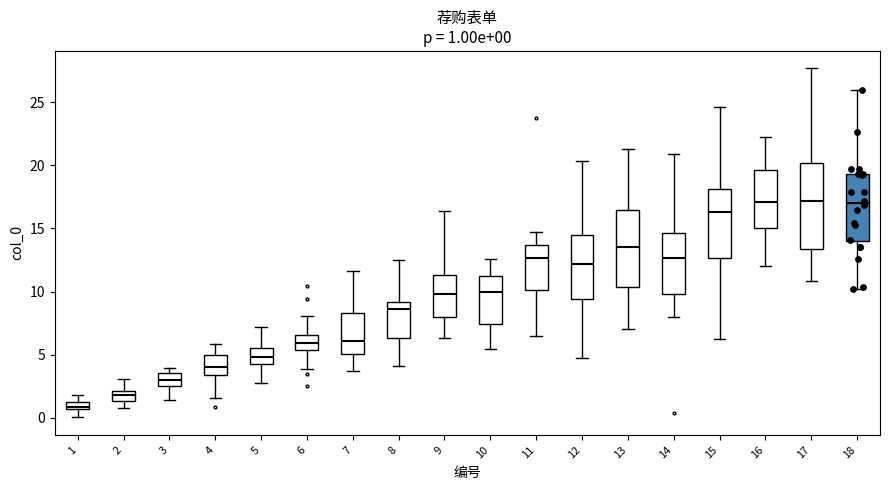

Comparing the boxes themselves (not the whiskers), which one is the tallest?

17